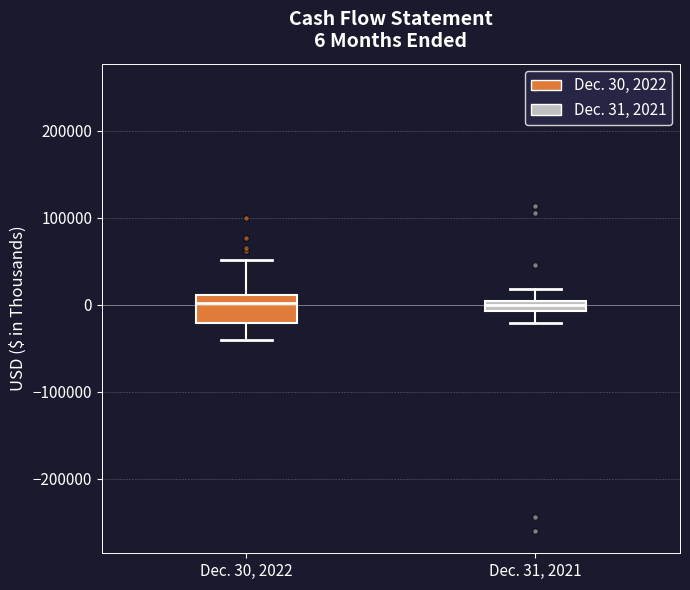

Comparing the boxes themselves (not the whiskers), which one is the tallest?

Dec. 30, 2022